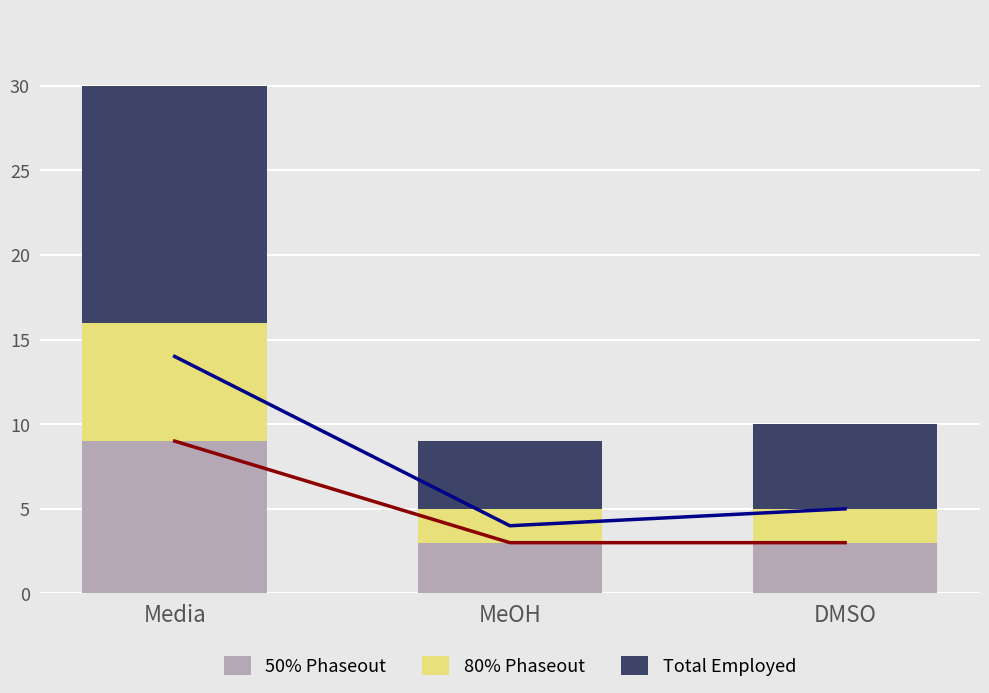

What are all the series names shown in the legend?

50% Phaseout, 80% Phaseout, Total Employed